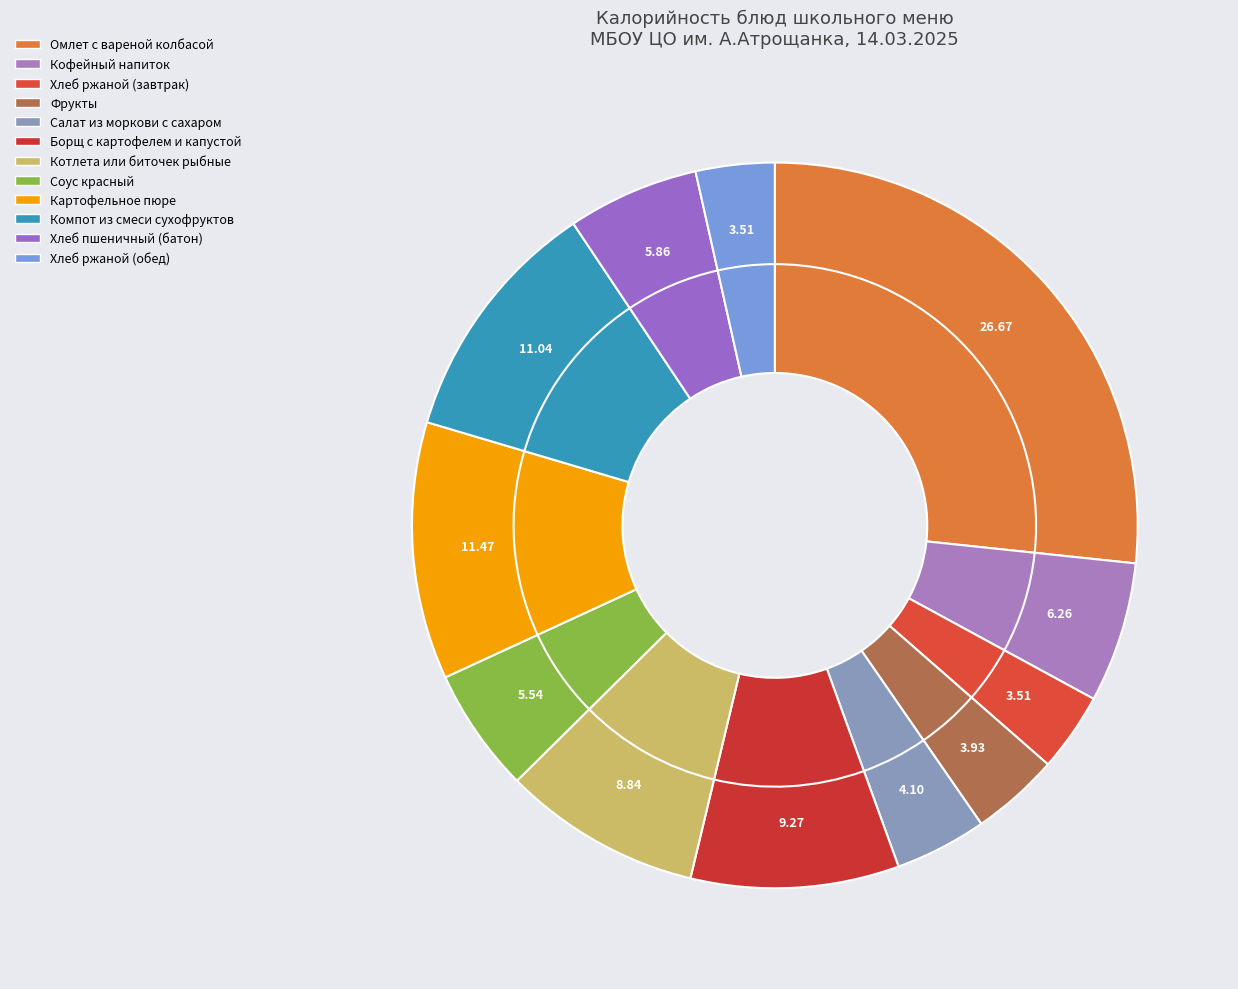

To the nearest percent, what is the difference between the Борщ с картофелем и капустой and Фрукты slice percentages?

5%